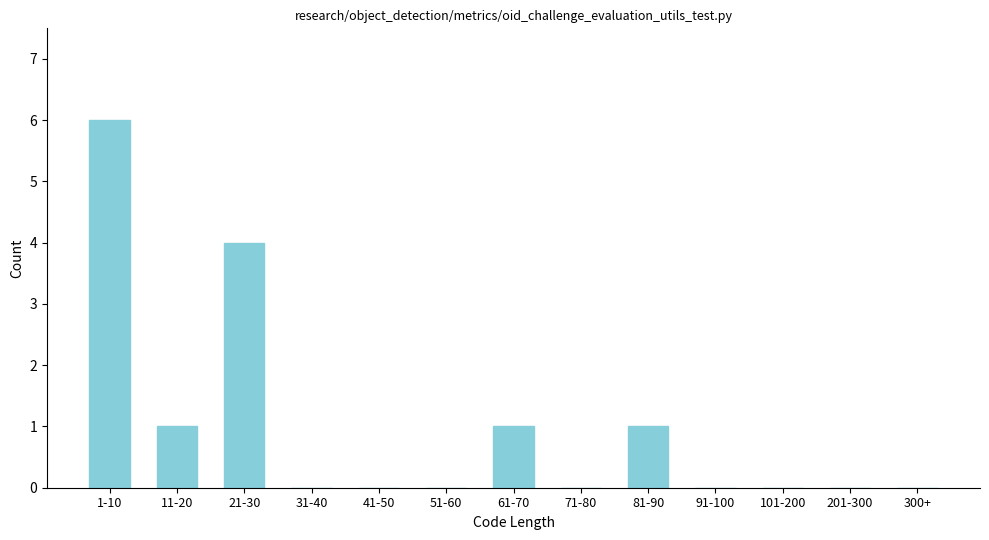

Reading left to right, what are all the values shown in this chart?

1-10=6	11-20=1	21-30=4	31-40=0	41-50=0	51-60=0	61-70=1	71-80=0	81-90=1	91-100=0	101-200=0	201-300=0	300+=0